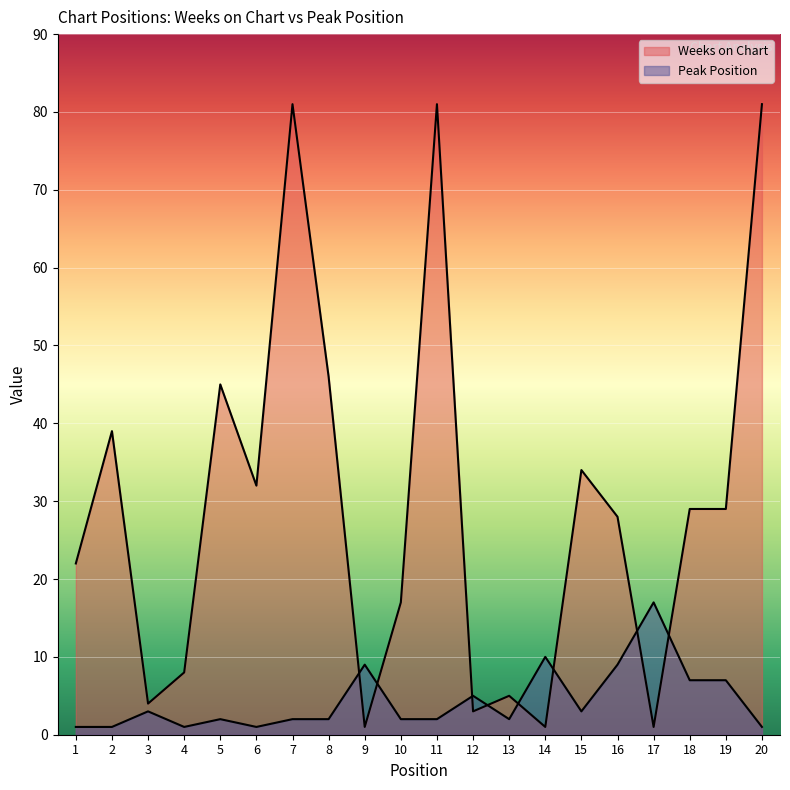

What is the value of the Weeks on Chart point at the 4th from the left?

8